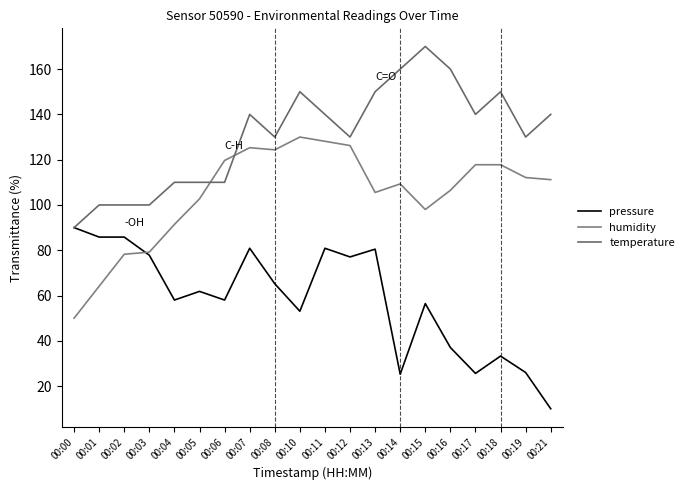

Does the chart have visible grid lines?

No